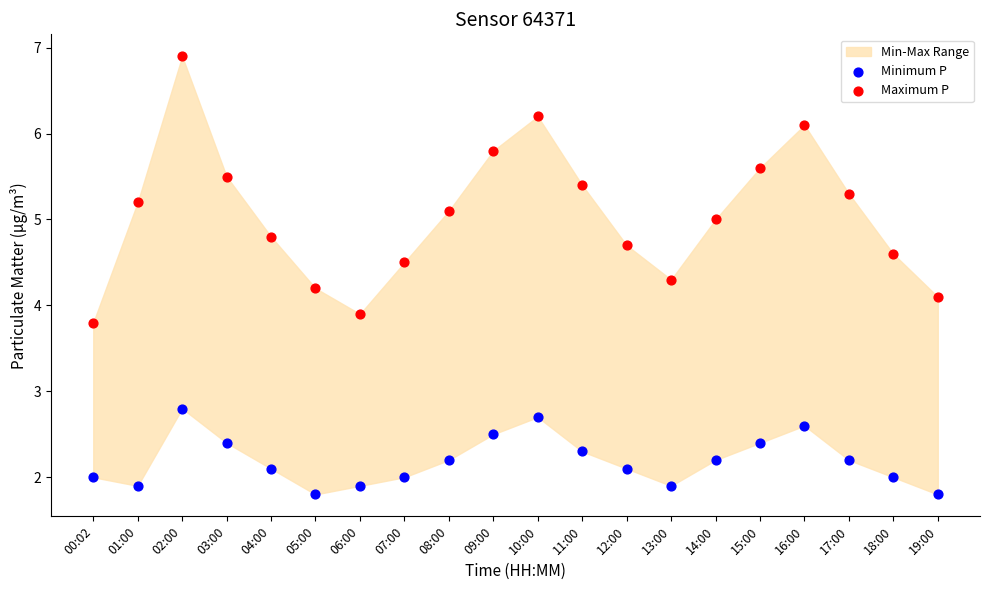

Which series has the largest Y range (max minus min)?

Maximum P